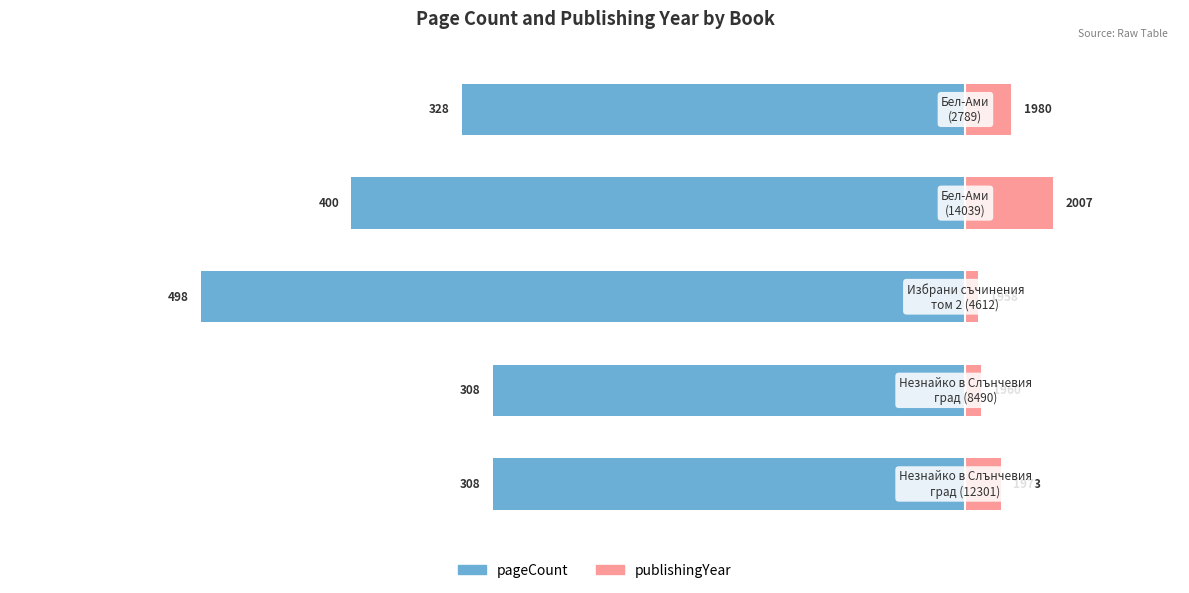

List the series in order of their peak value, lowest first.

pageCount, publishingYear